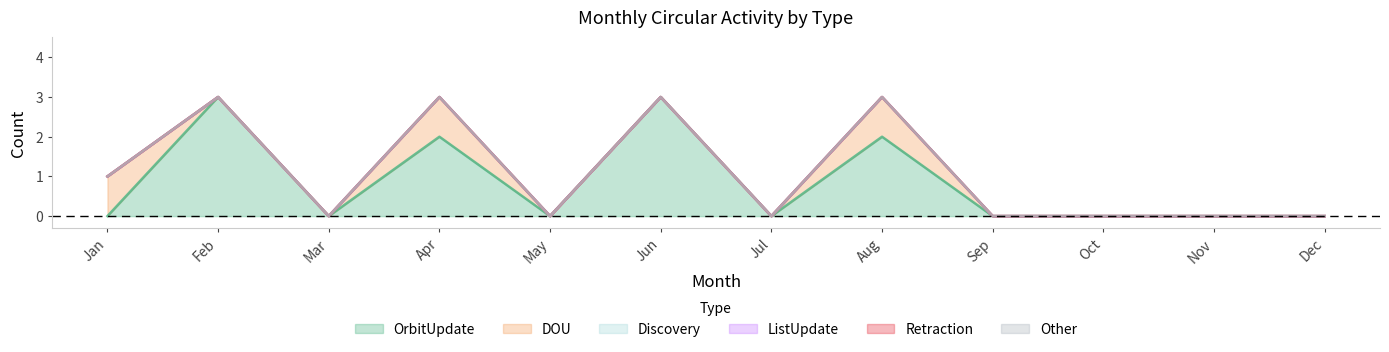

True or false: Discovery has a value of 0 at May.

True